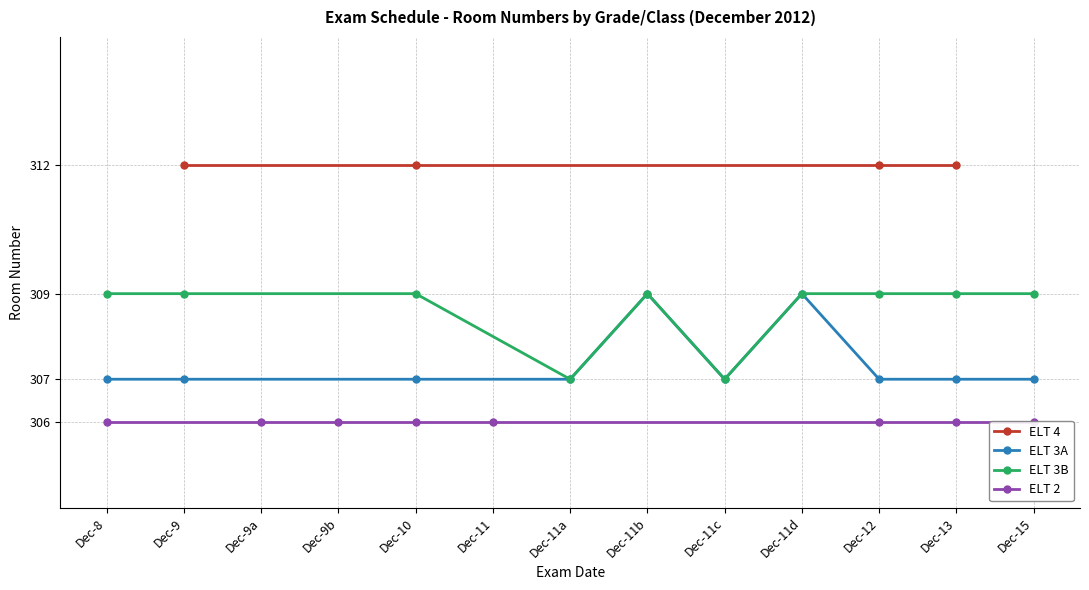

The ELT 3B series shows 113 at Dec-10. True or false?

False